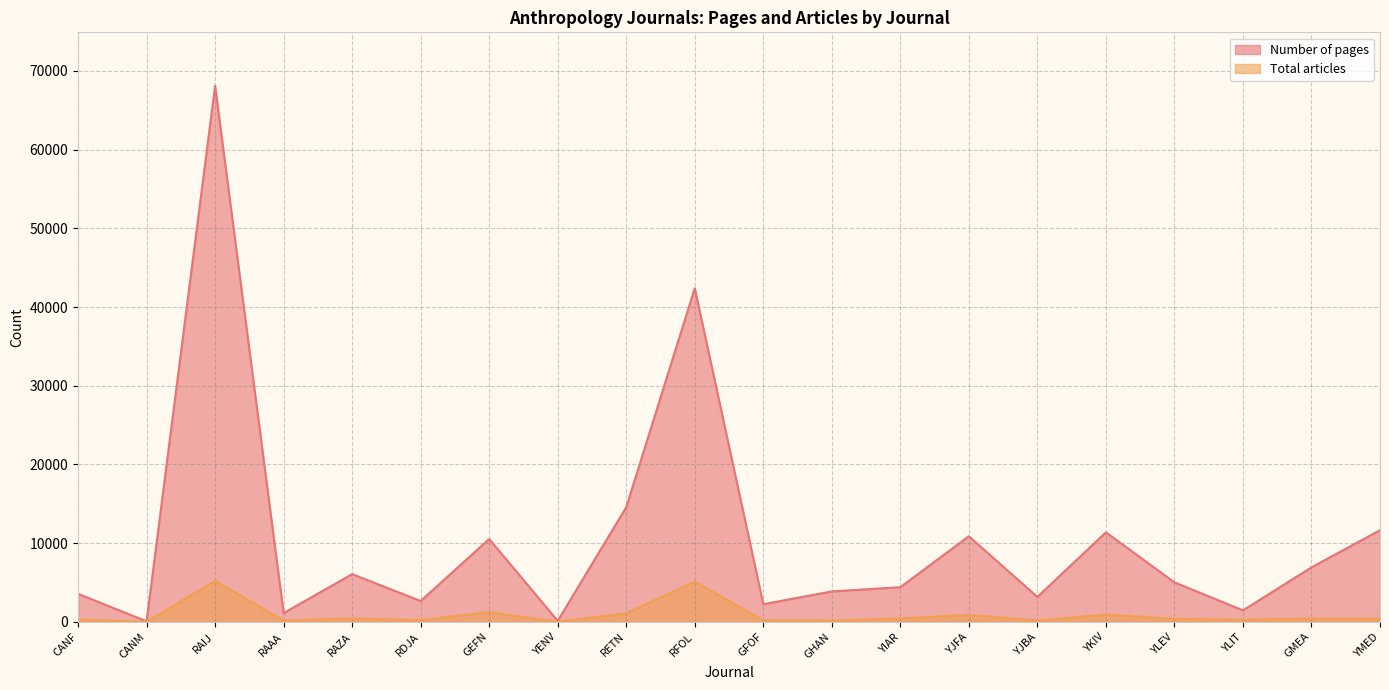

True or false: Number of pages and Total articles intersect in this chart.

False